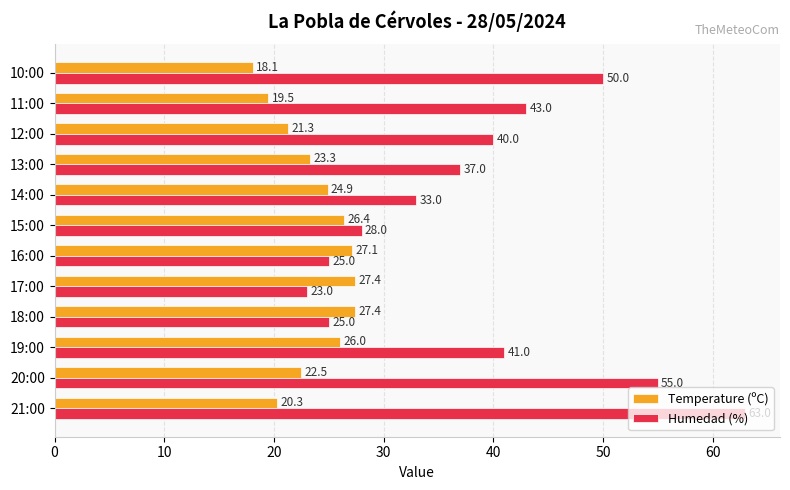

How many data points in Humedad (%) are less than 40?

6